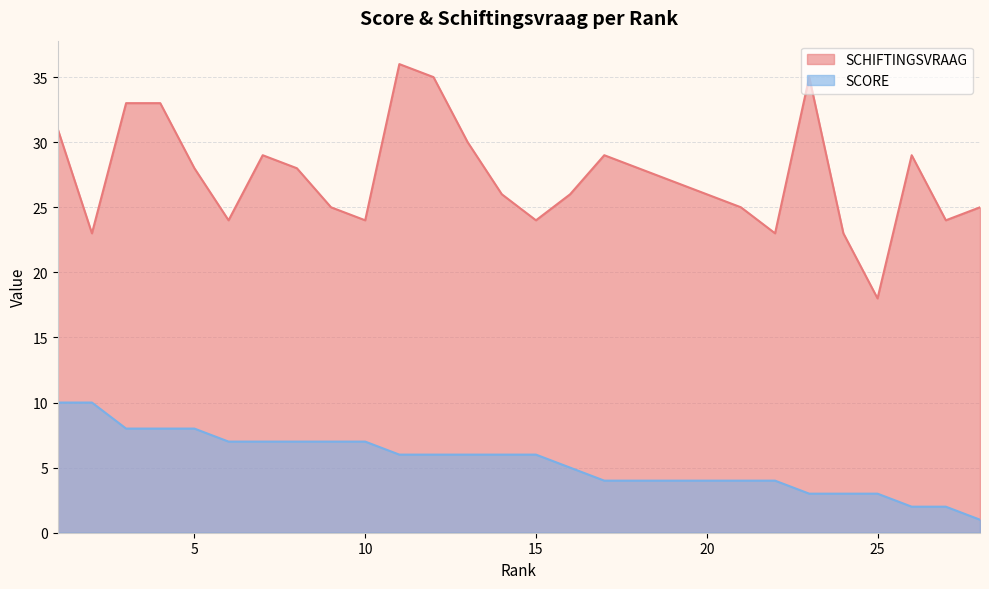

What is the maximum value for SCORE?

10